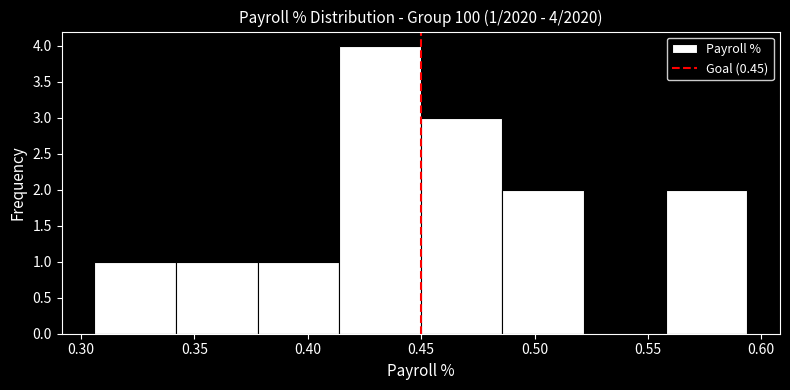

Which range on the x-axis has the tallest bar?

0.415 to 0.450